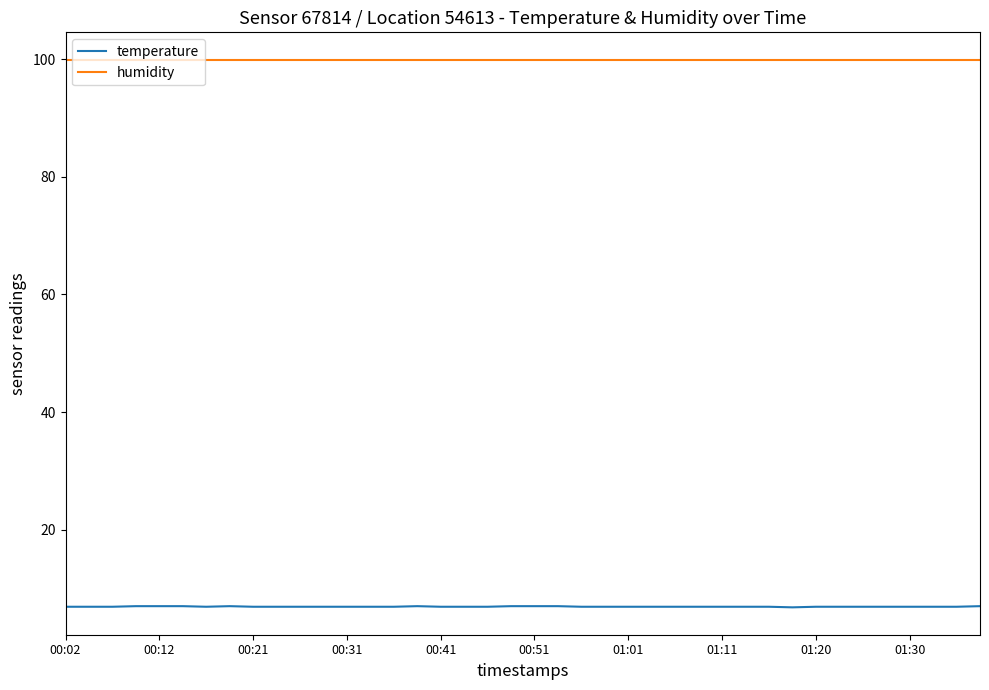

What is the lowest value of the temperature series?

6.8